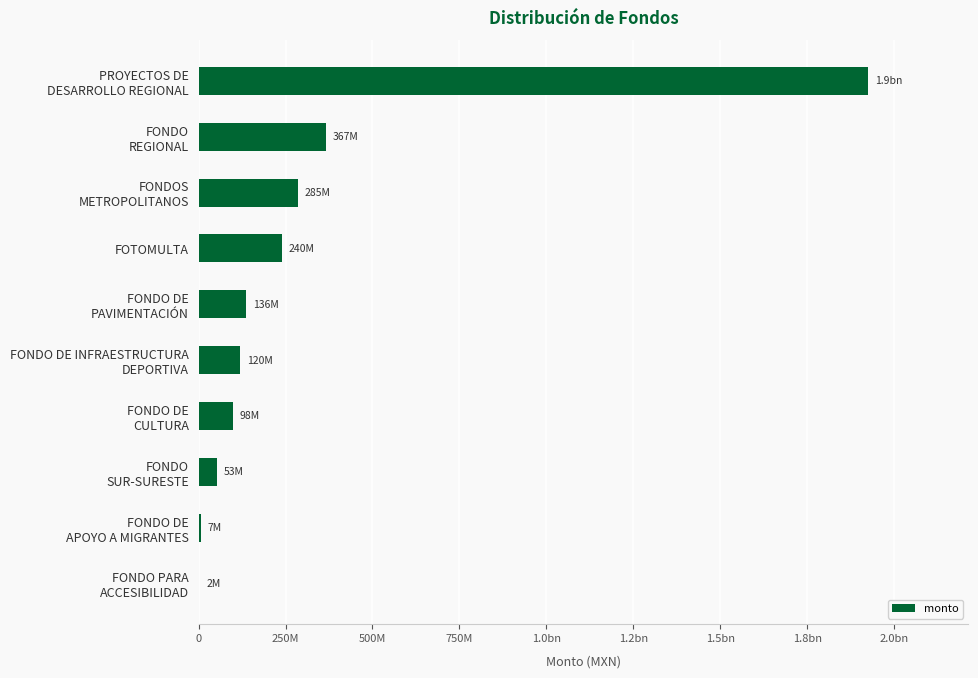

What is the sum of all values?

3233388164.7